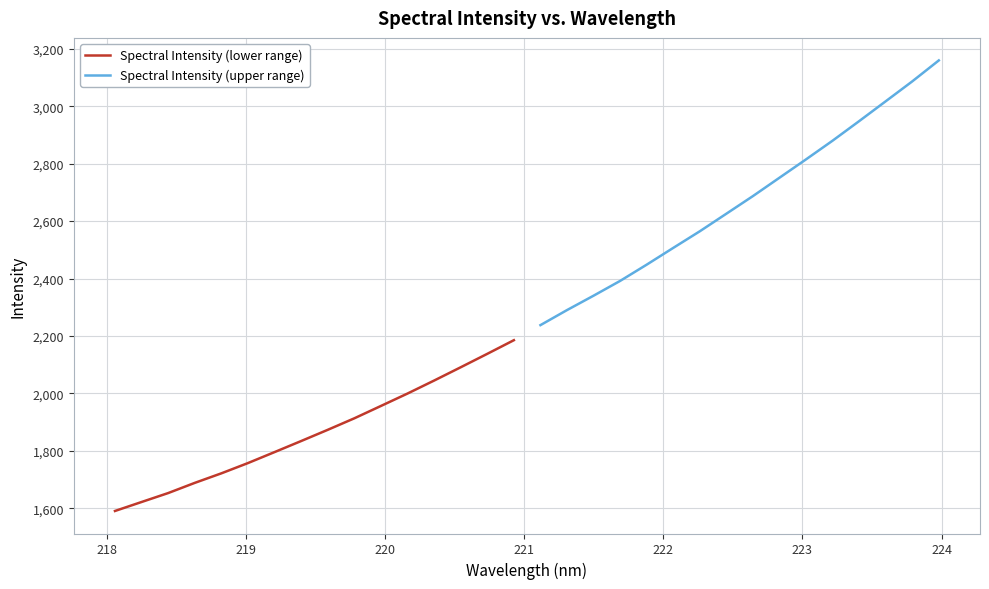

What is the average value of the Spectral Intensity (lower range) series?

1866.5